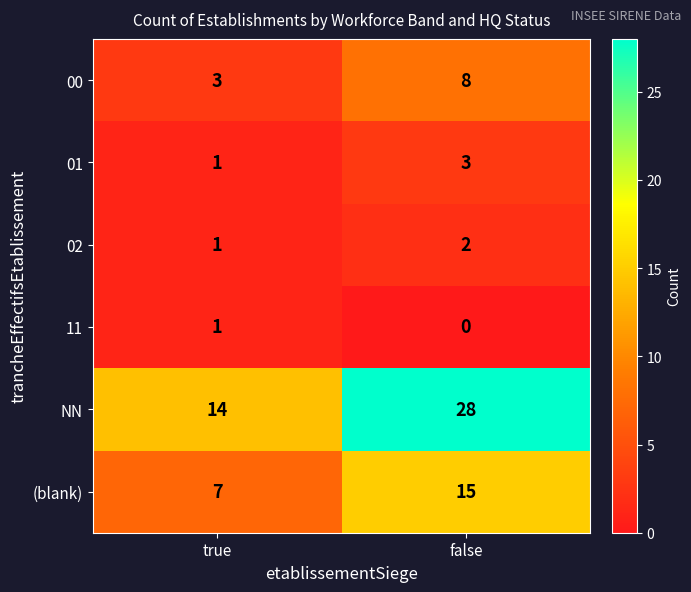

True or false: (blank) has a value of 7 at true.

True